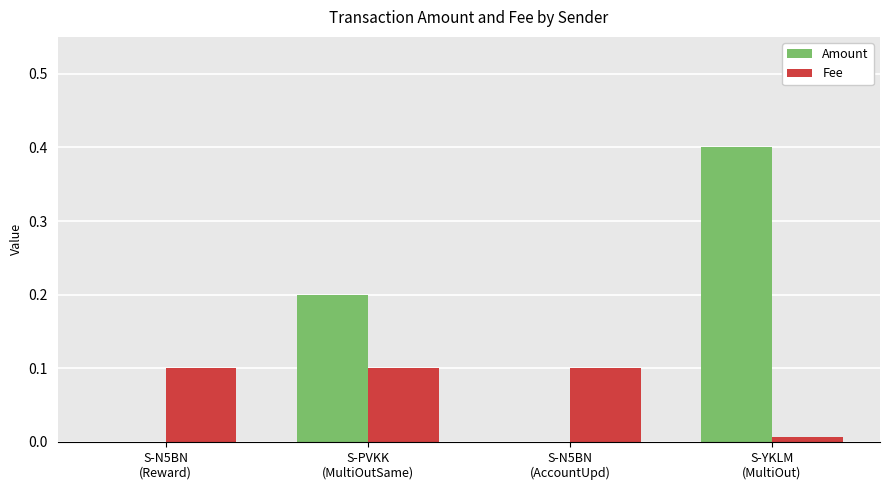

At which label is Fee closest to 0?

S-YKLM
(MultiOut)